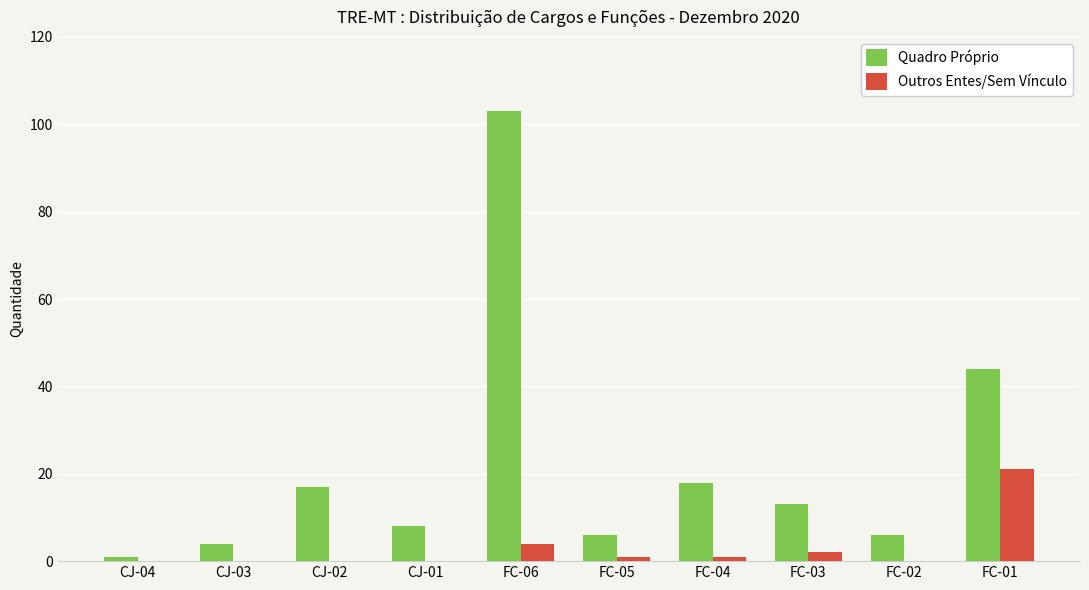

Are the bars grouped side by side (vs. stacked)?

Yes